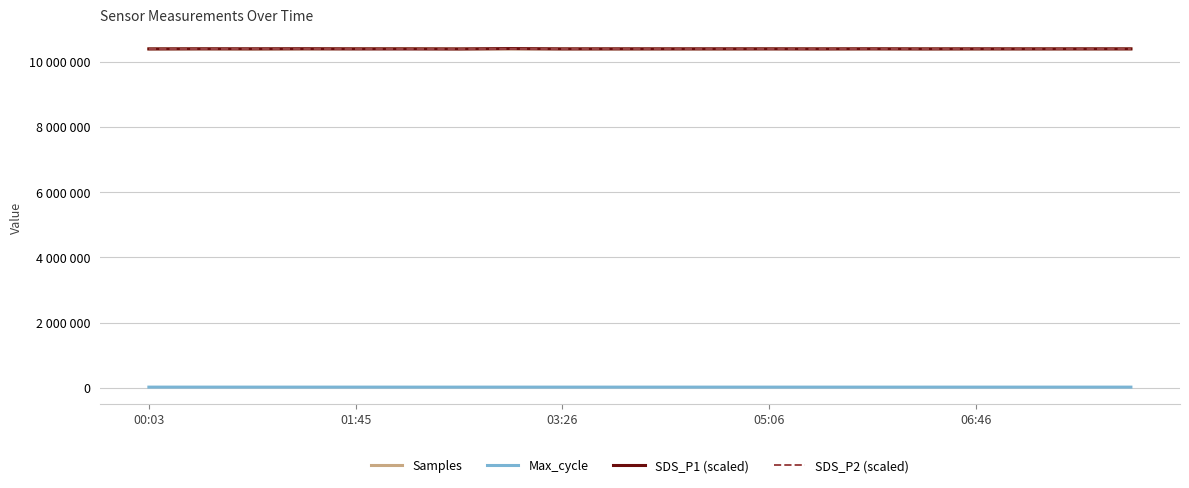

True or false: Max_cycle and SDS_P1 (scaled) intersect in this chart.

False